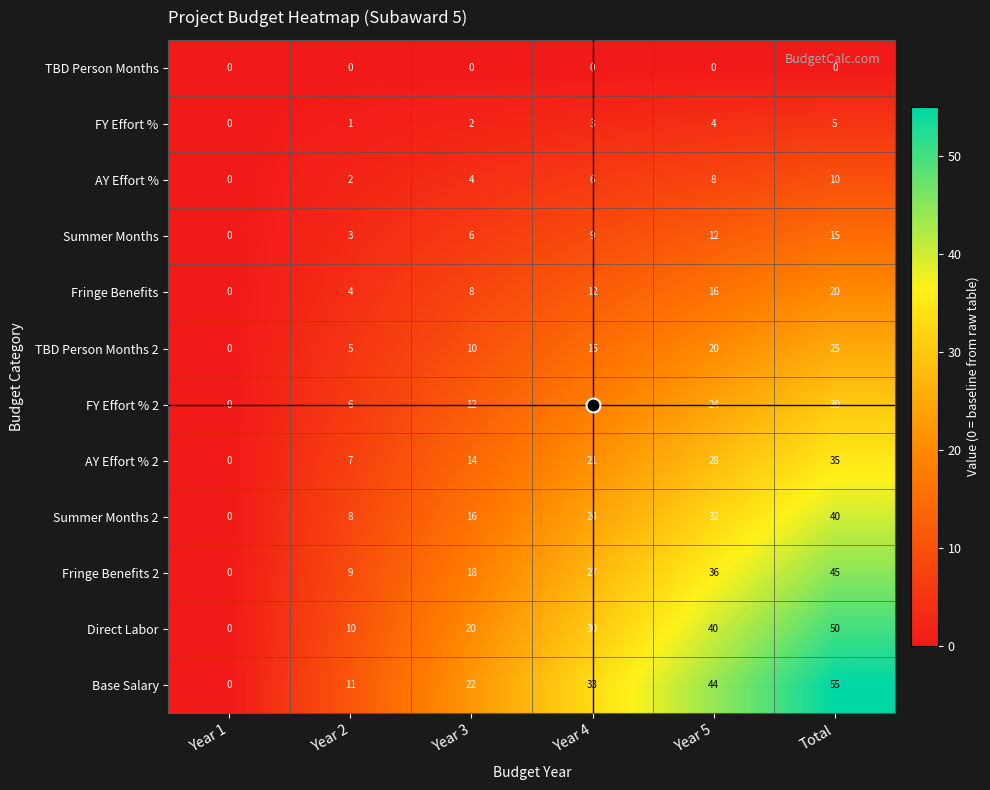

What is the difference between the Fringe Benefits values at Year 1 and Total?

20